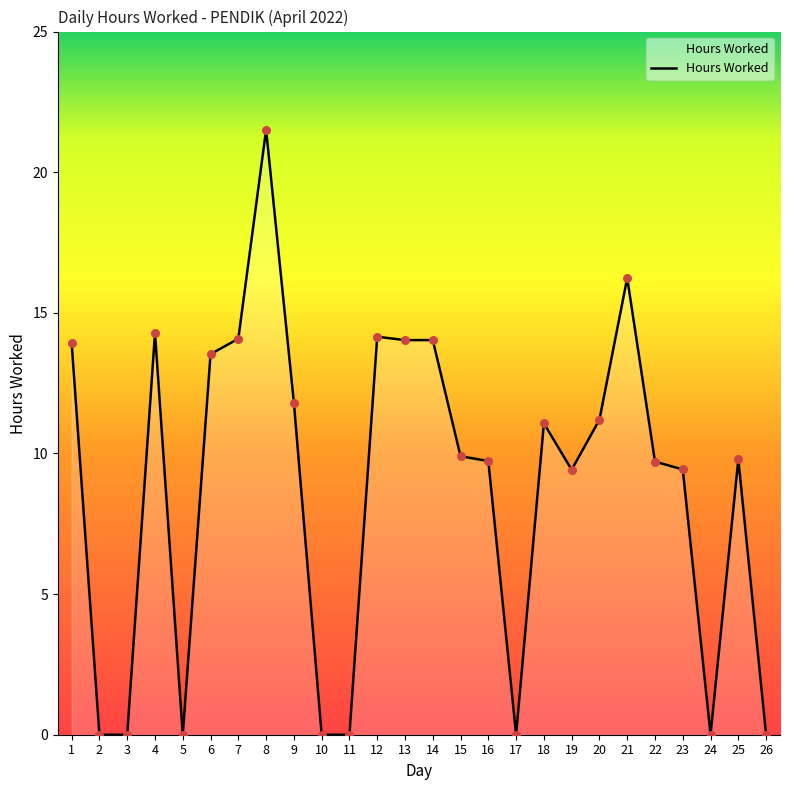

Which has a higher value, 15 or 5?

15